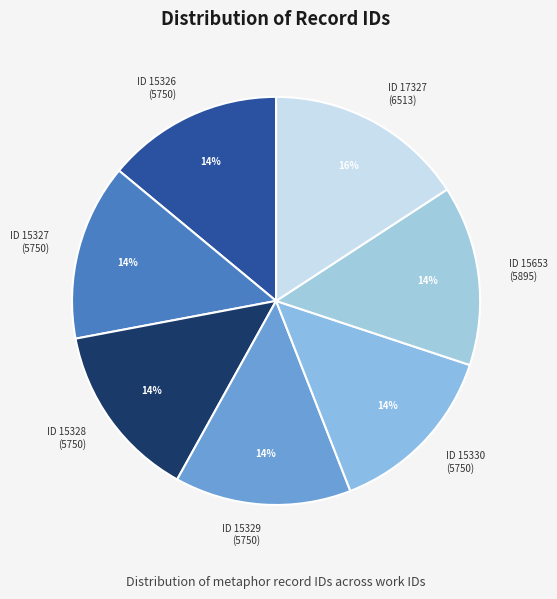

Which slice is the largest?

ID 17327 (6513)